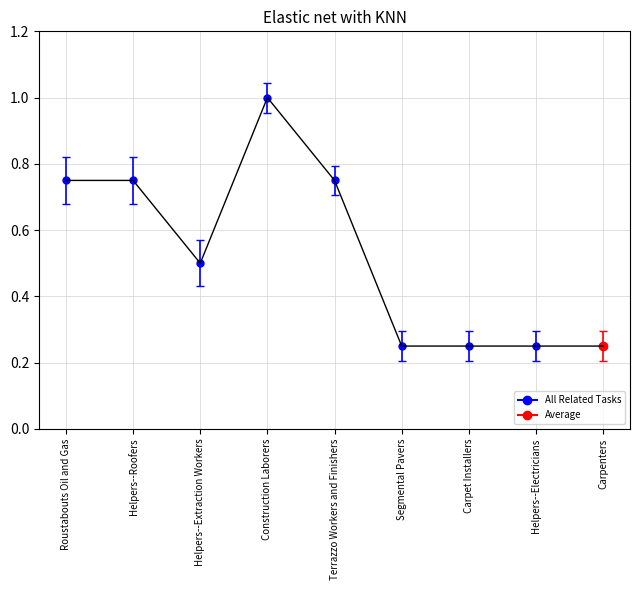

What is the minimum value shown in the chart?

0.2